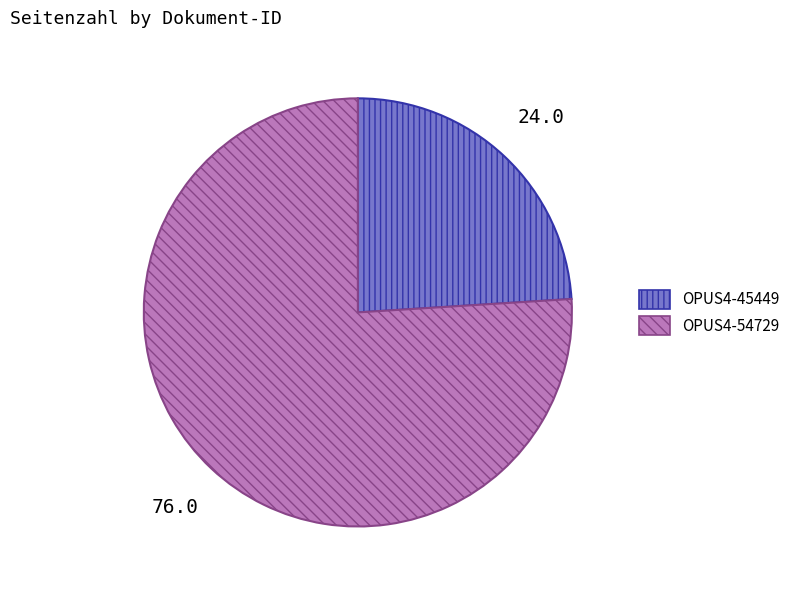

Which has a higher value, OPUS4-45449 or OPUS4-54729?

OPUS4-54729